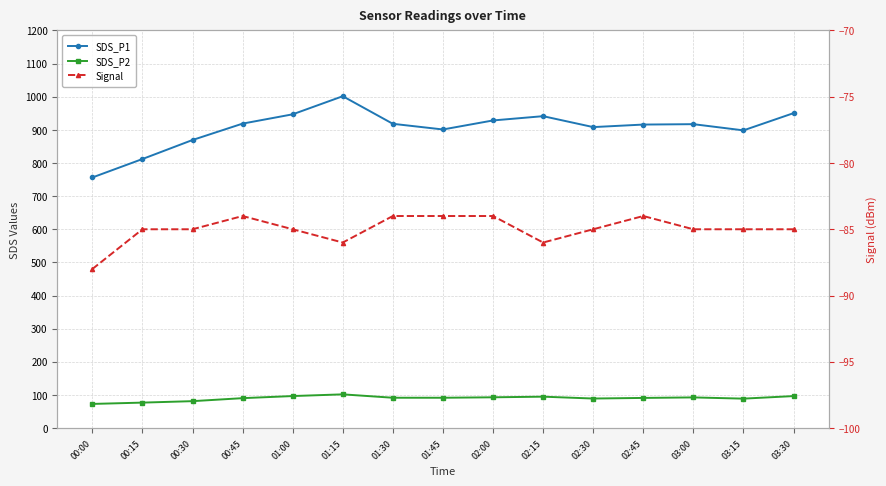

At which label is SDS_P2 closest to 87?

03:15